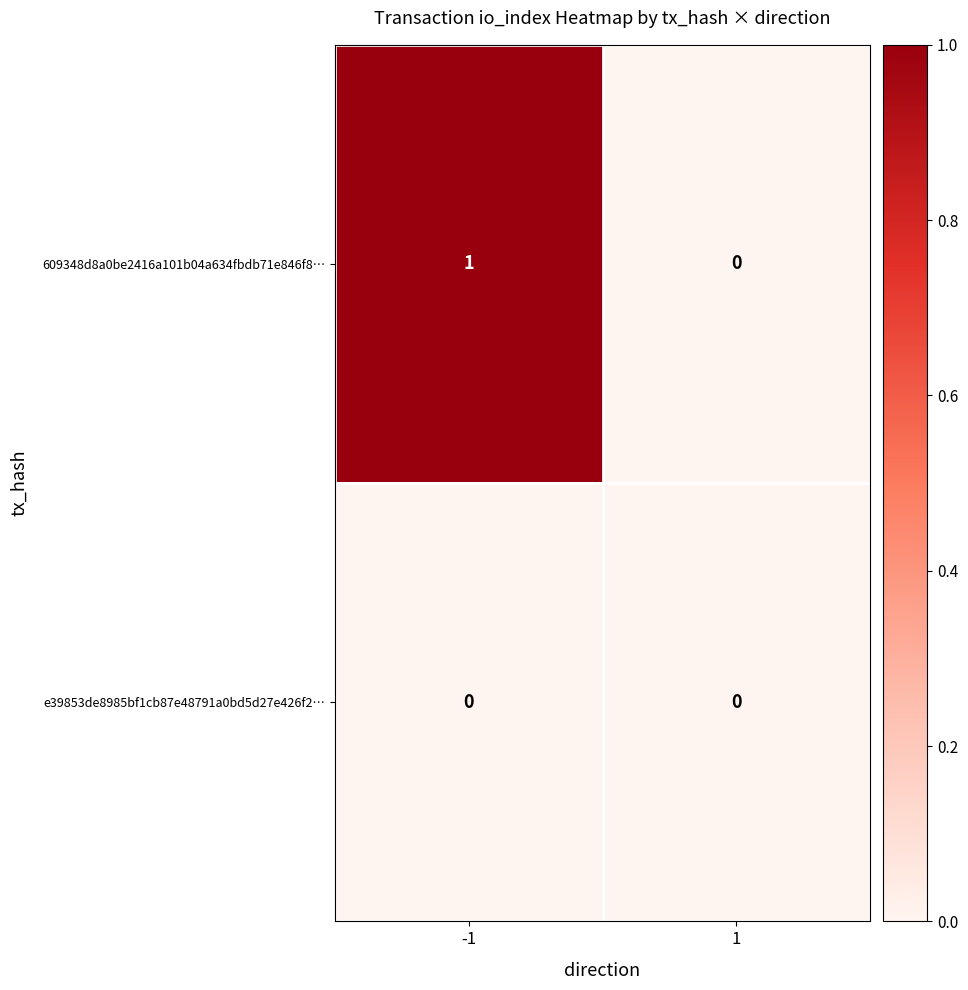

Which series has the largest total across all categories?

609348d8a0be2416a101b04a634fbdb71e846f8…